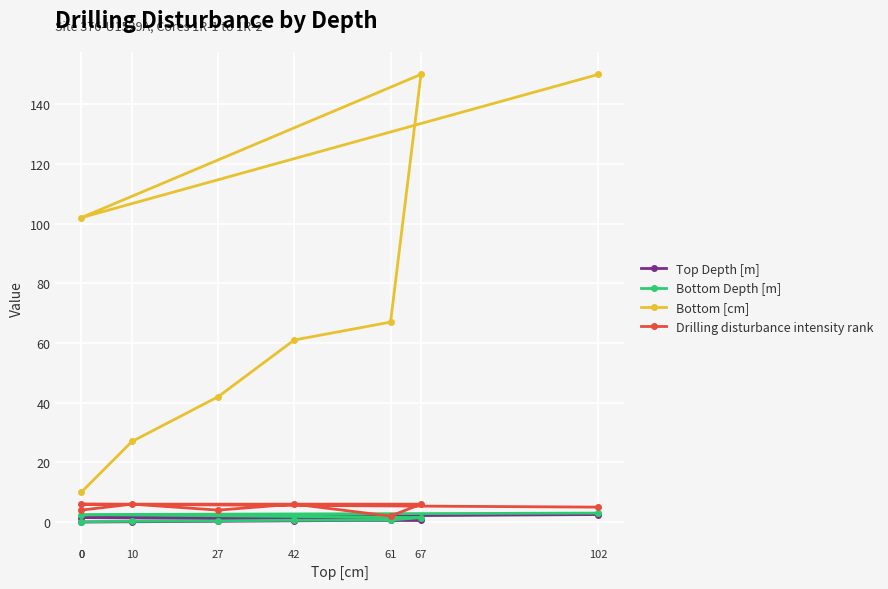

Is the value of Bottom Depth [m] at 0 greater than the value of Top Depth [m] at 61?

No